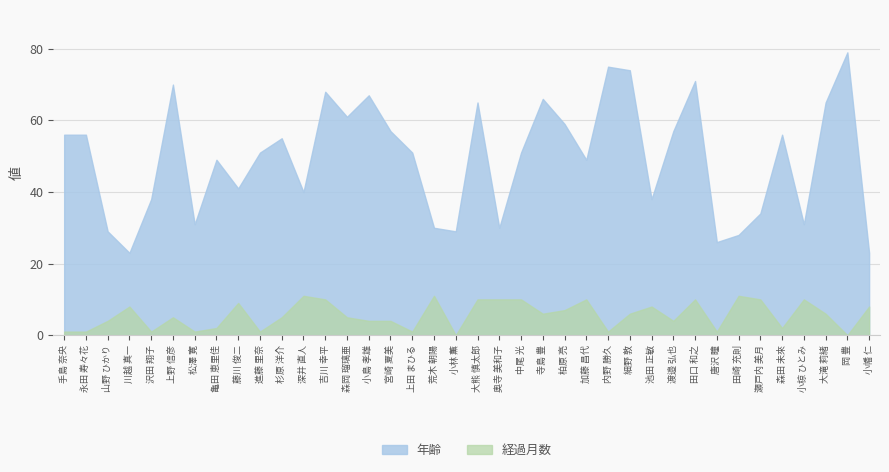

At which category does 経過月数 reach its first local peak?

川越 真一